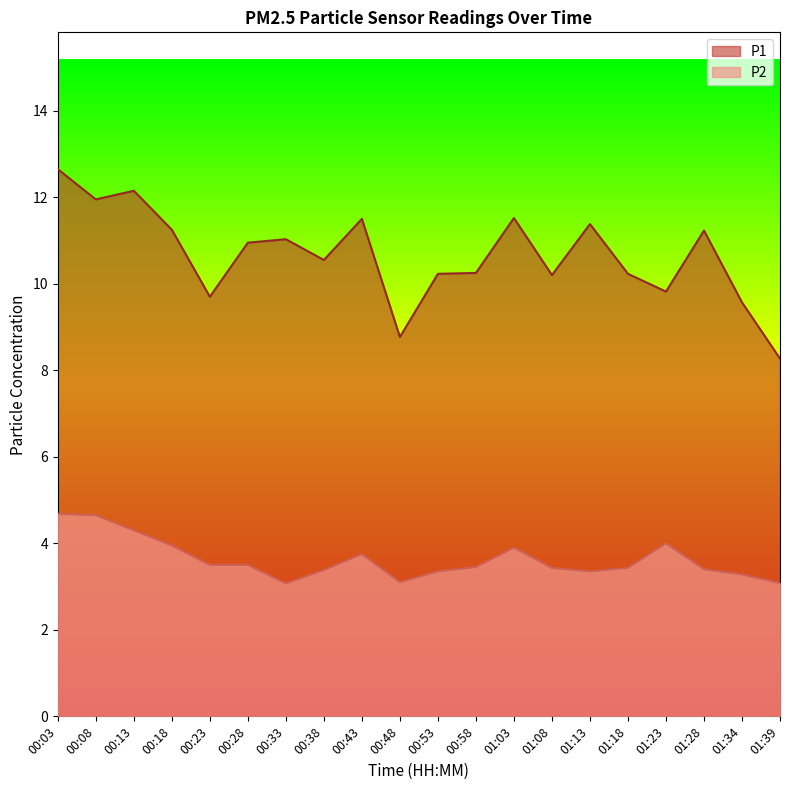

True or false: P2 has a value of 4.3 at 00:13.

True